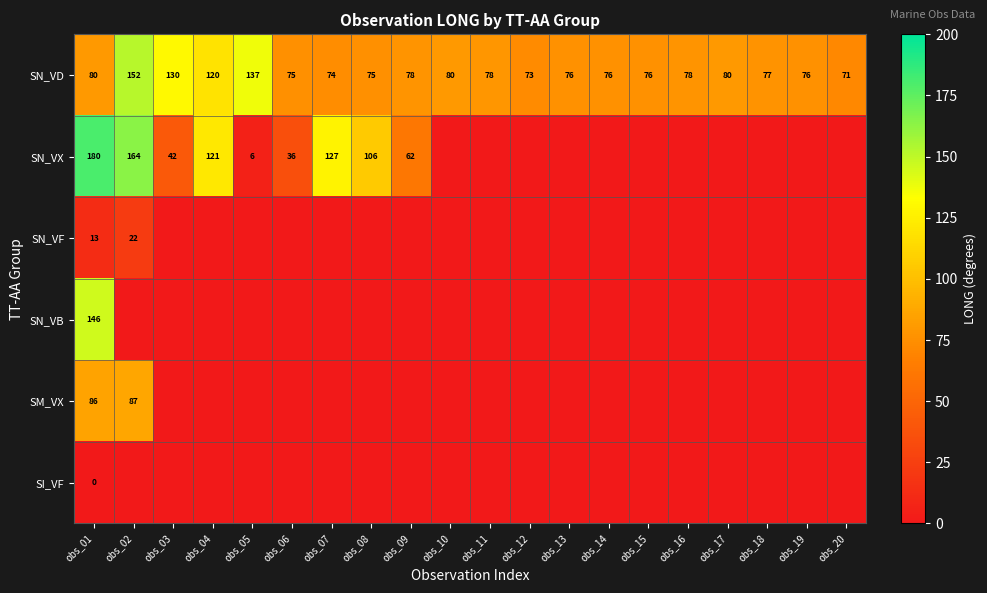

What is the average value of the SN_VD series?

88